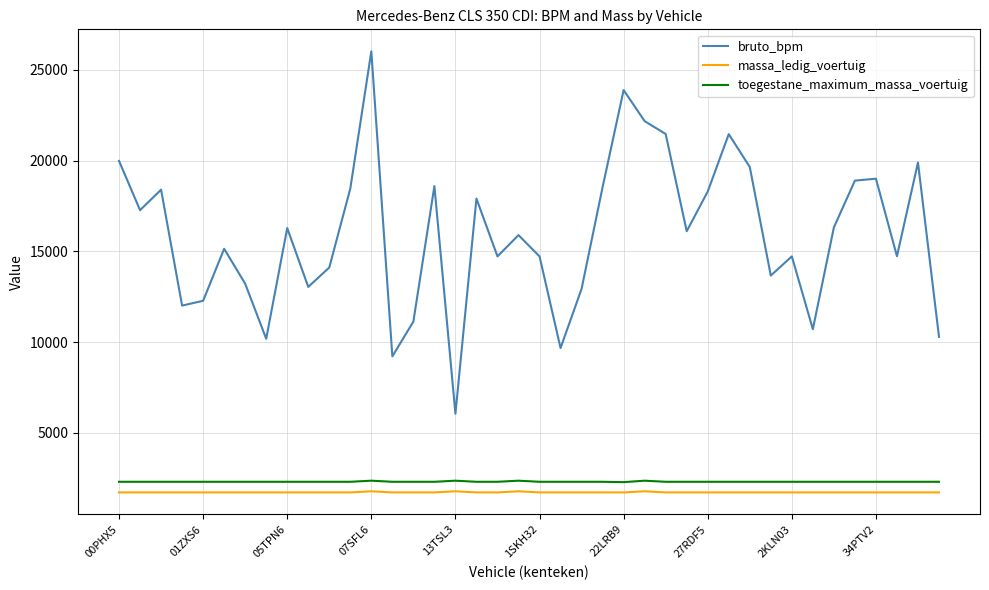

At how many categories does at least one series exceed 10464?

35